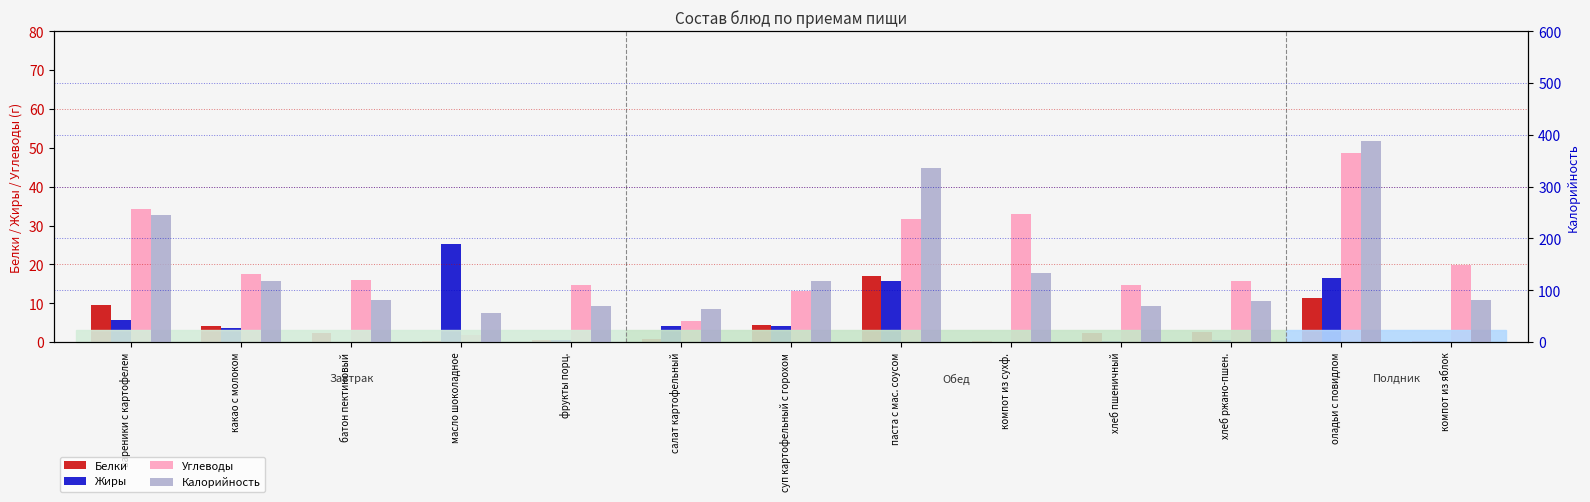

How many categories are shown in the chart?

13